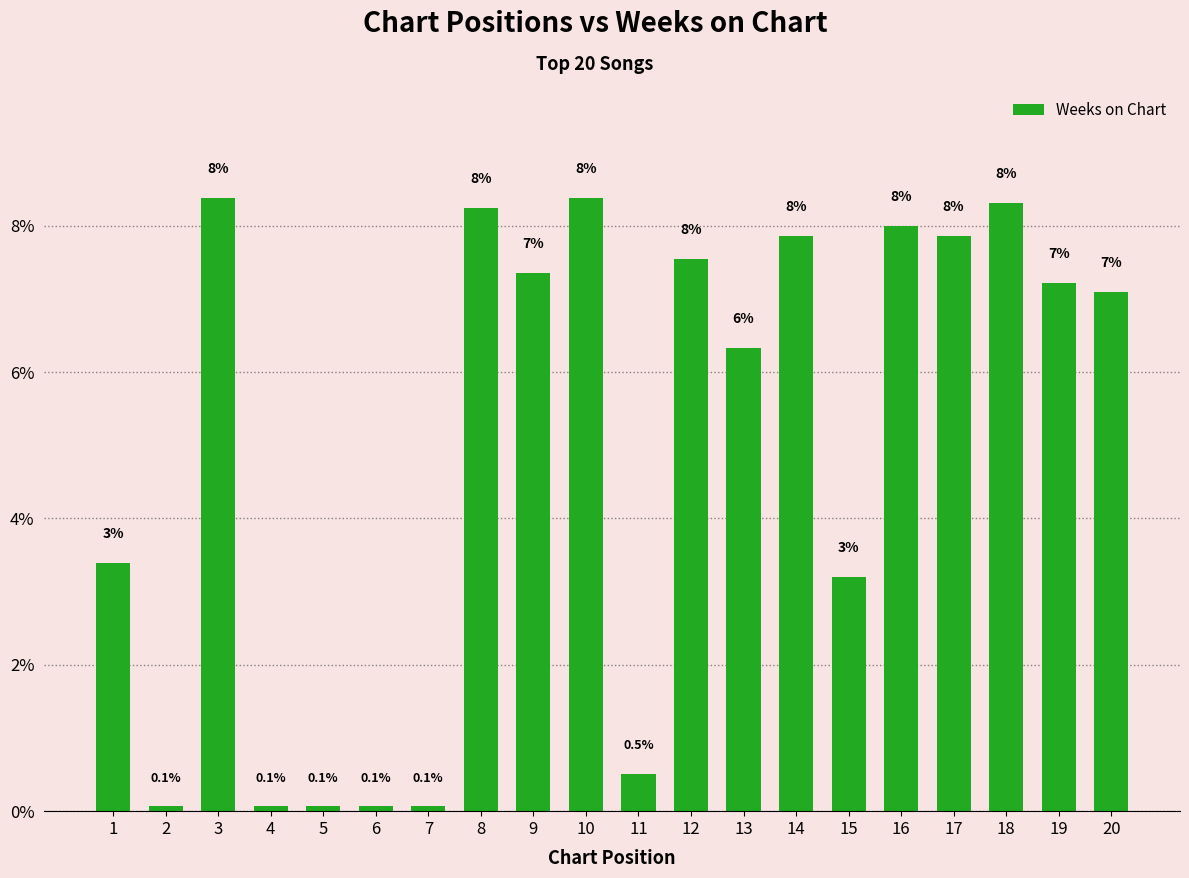

What is the sum of the values at 6 and 3?

8.4